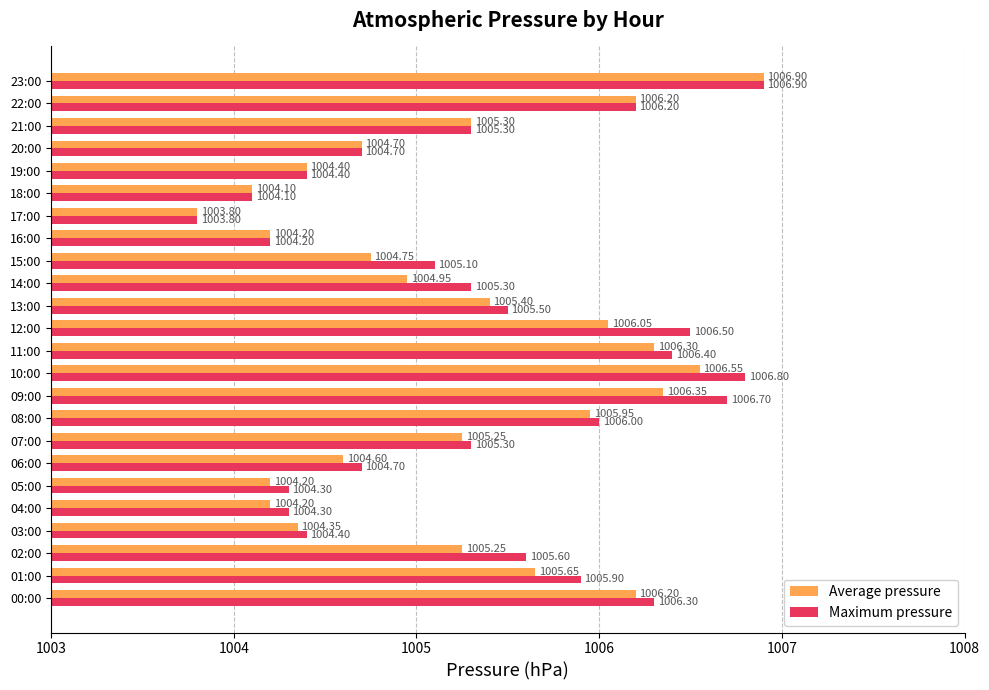

What is the difference between the maximum and minimum values in the Maximum pressure series?

3.1